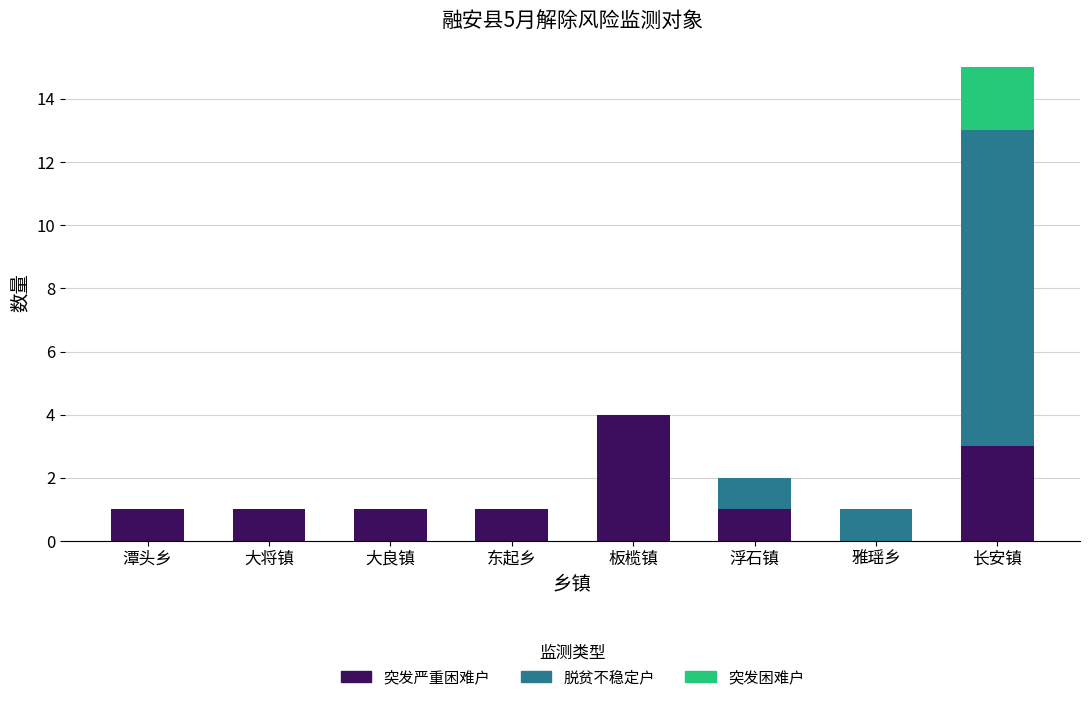

What is the highest value of the 突发严重困难户 series?

4